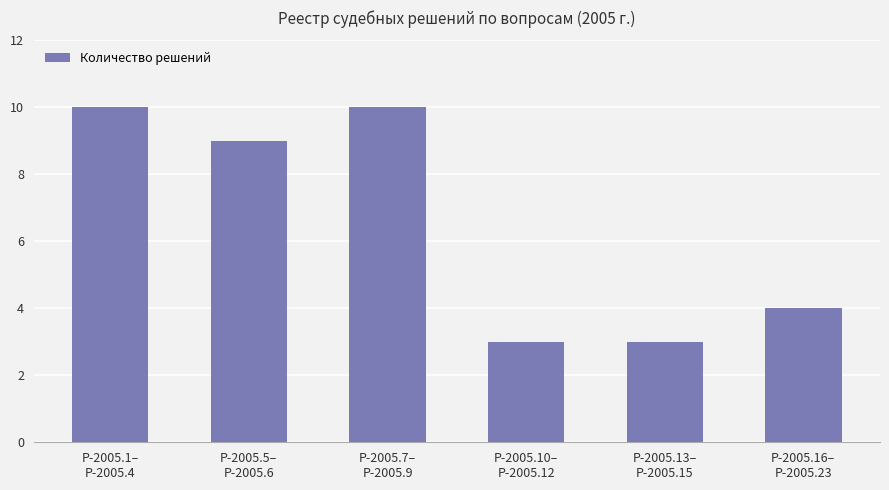

What position from the left is Р-2005.1–
Р-2005.4?

1